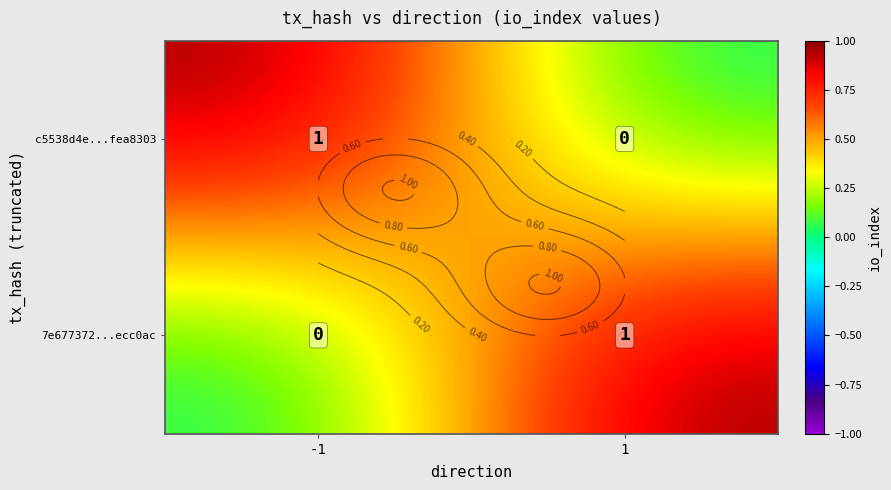

What is the total value across all series at -1?

1